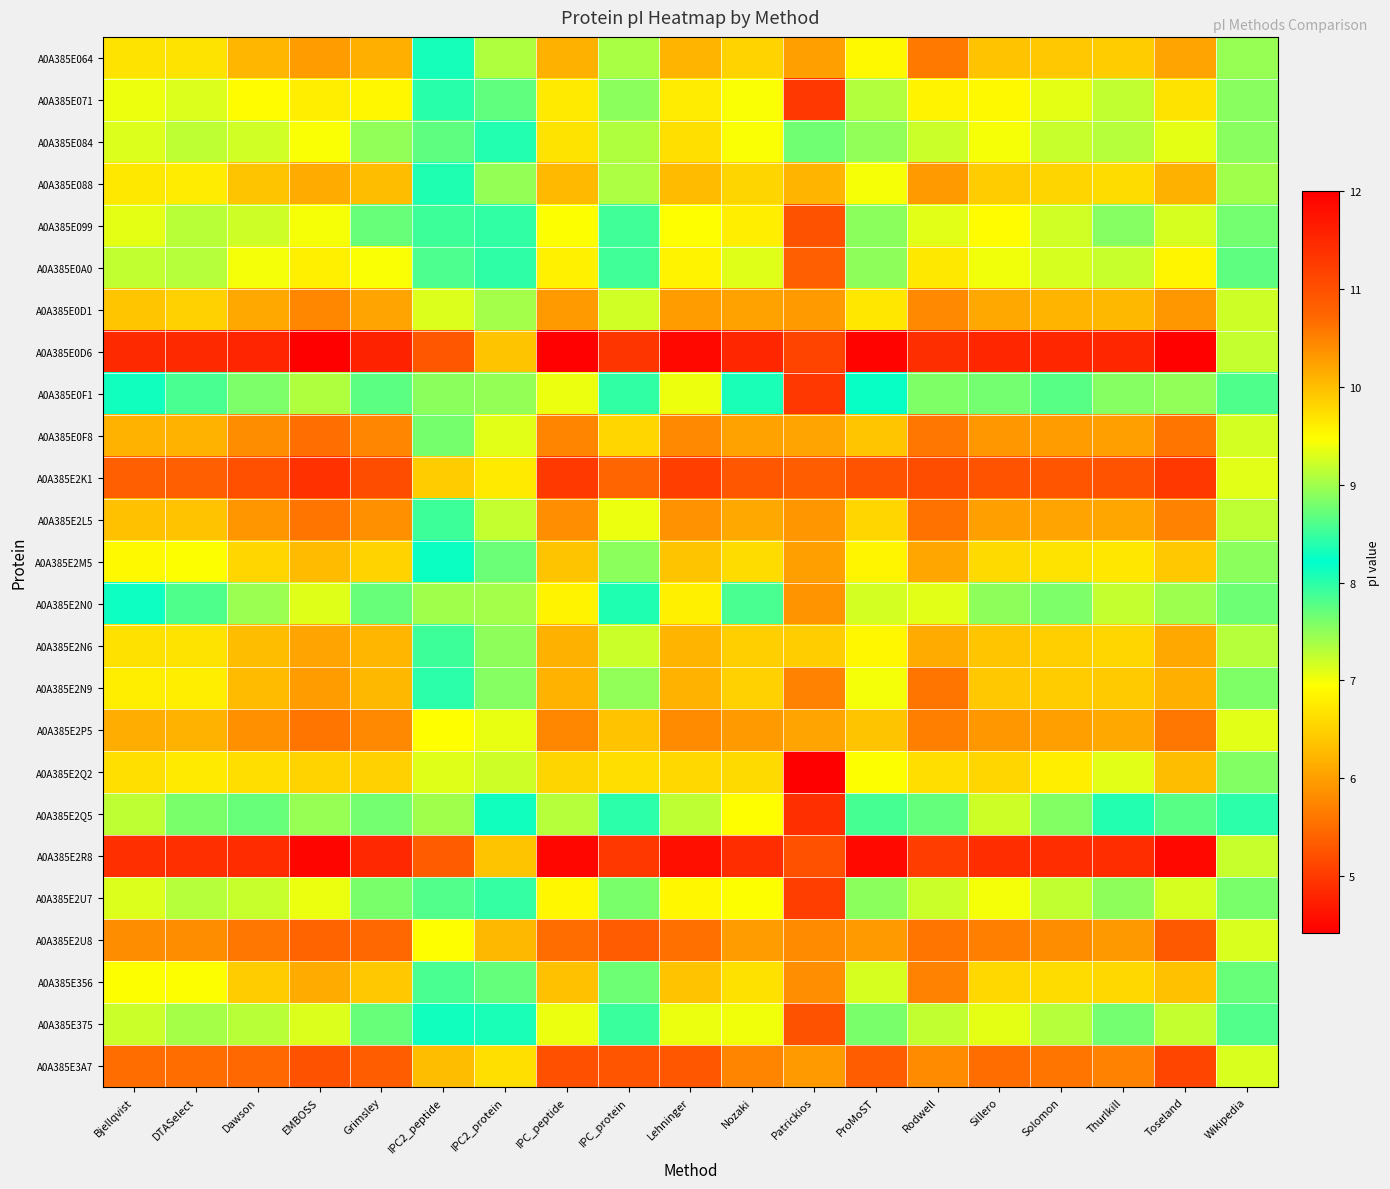

At which category is the sum across all series the highest?

EMBOSS